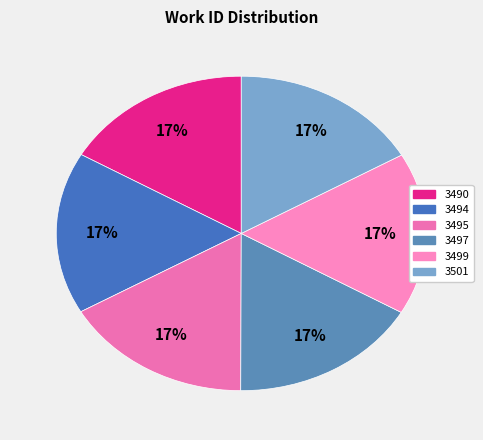

Which has a higher value, 3490 or 3495?

3495